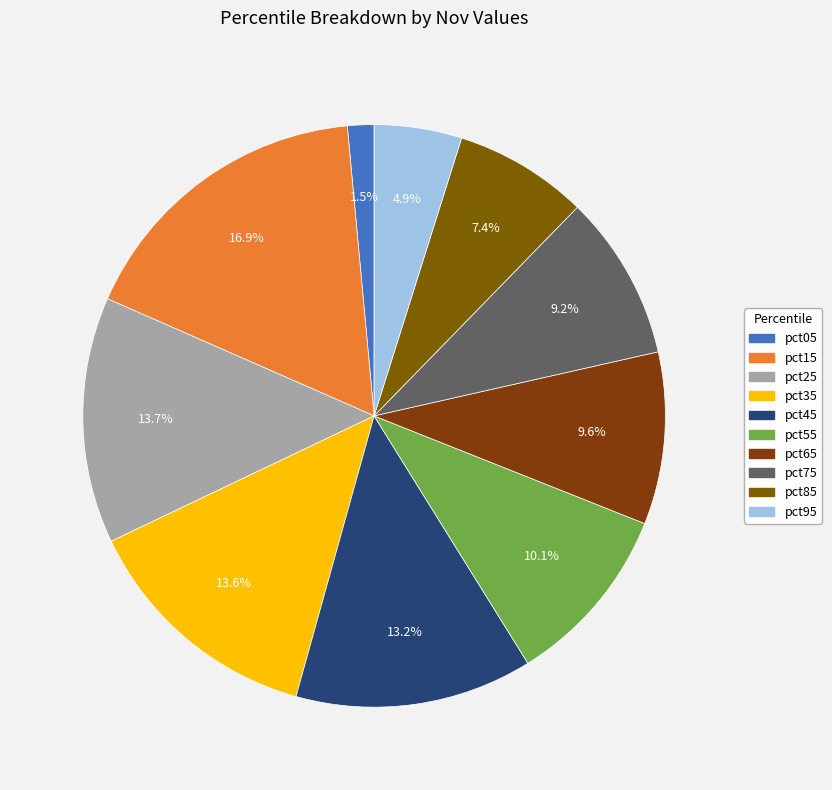

Does pct85 represent more than half of the total?

No